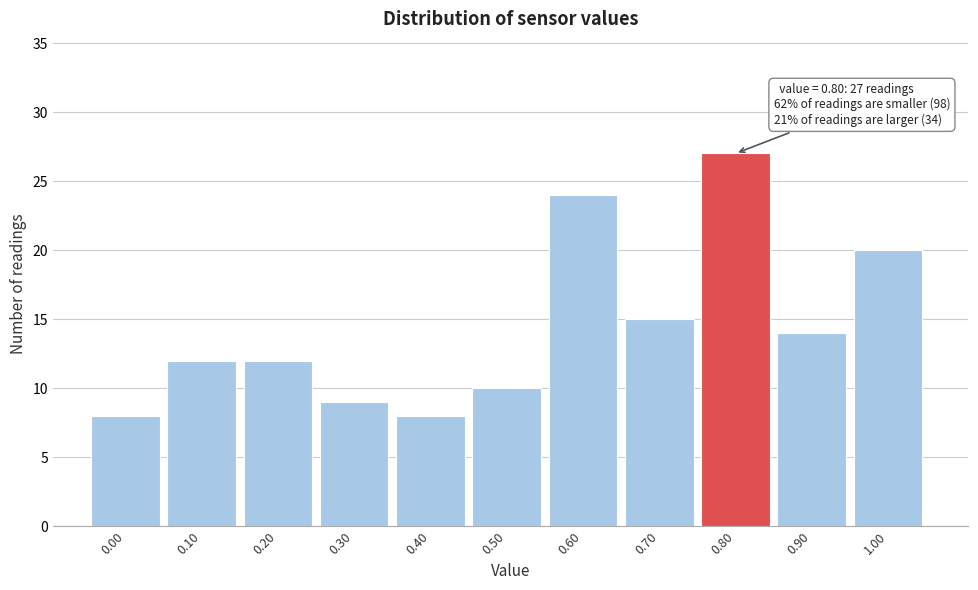

Reading right to left, transcribe all the data shown in this chart.

1.00=20	0.90=14	0.80=27	0.70=15	0.60=24	0.50=10	0.40=8	0.30=9	0.20=12	0.10=12	0.00=8